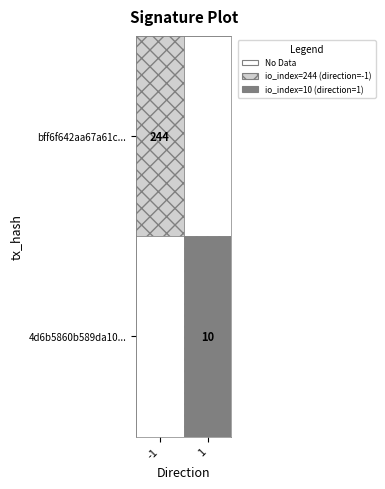

At how many categories does at least one series exceed 133?

1